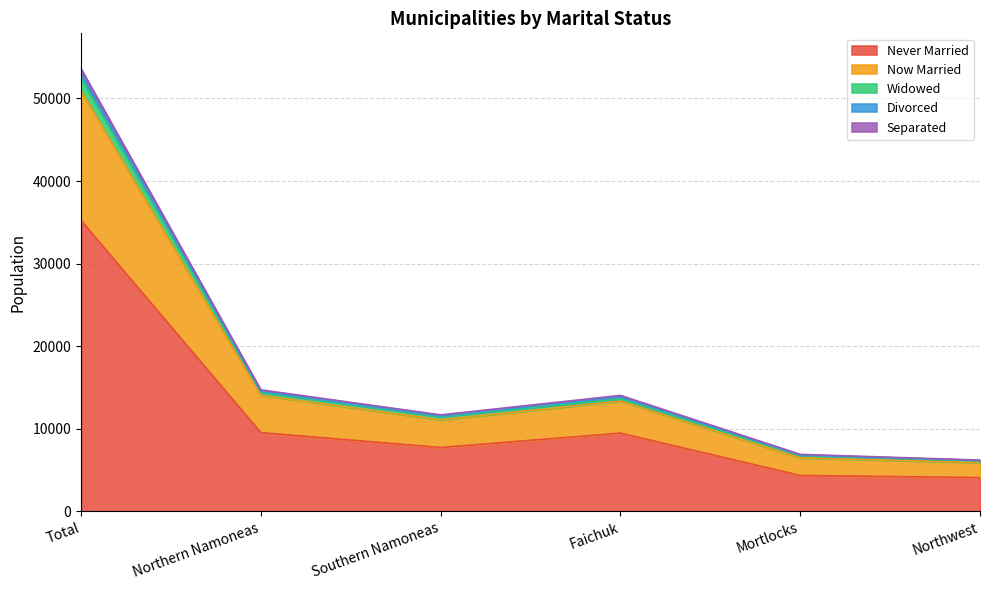

How many categories are shown in the chart?

6